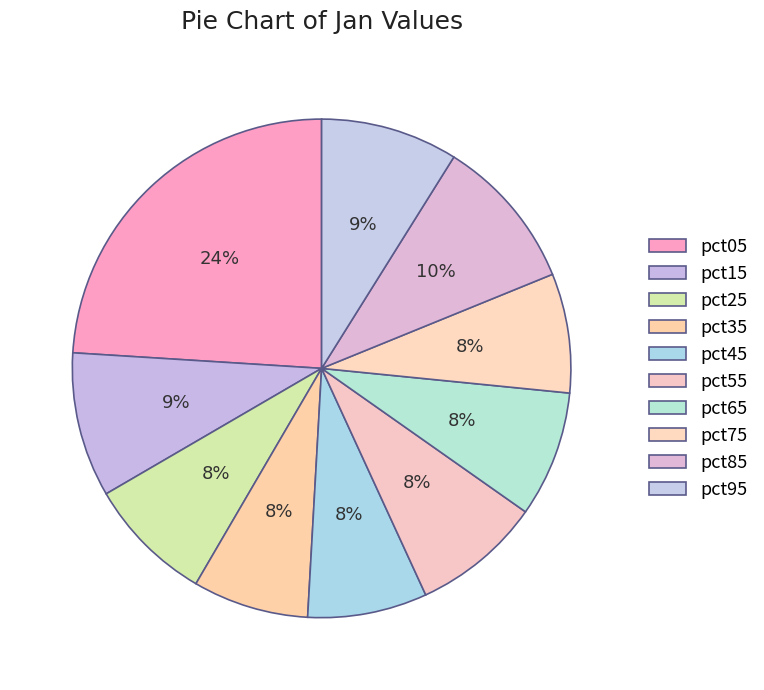

Combined, what portion of the pie is pct05 and pct15?

33.4%